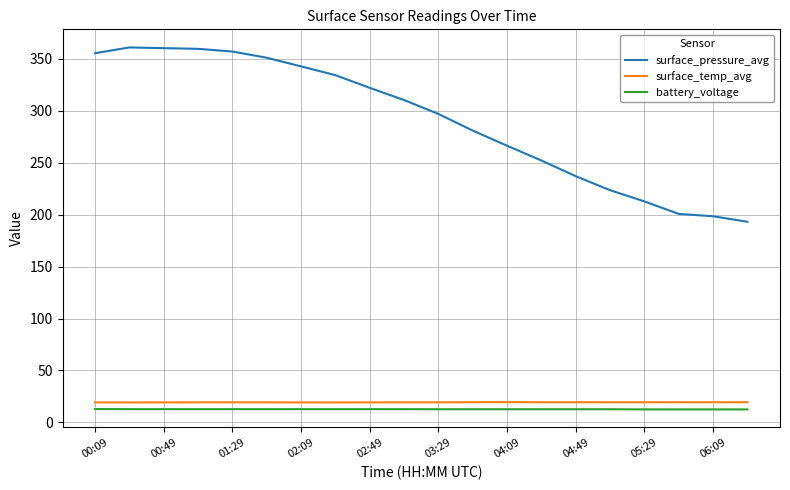

What are all the series names shown in the legend?

surface_pressure_avg, surface_temp_avg, battery_voltage